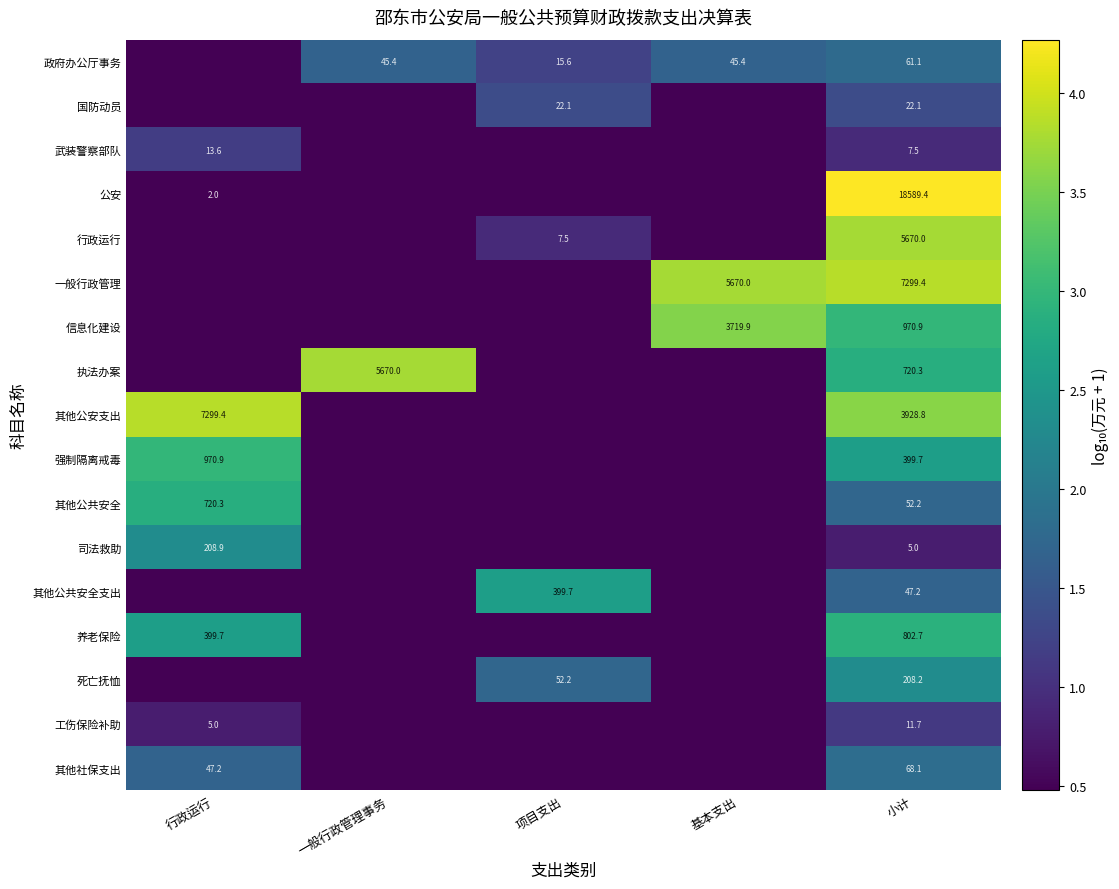

Rank the series at 小计 from lowest to highest value.

司法救助, 武装警察部队, 工伤保险补助, 国防动员, 其他公共安全支出, 其他公共安全, 政府办公厅事务, 其他社保支出, 死亡抚恤, 强制隔离戒毒, 执法办案, 养老保险, 信息化建设, 其他公安支出, 行政运行, 一般行政管理, 公安